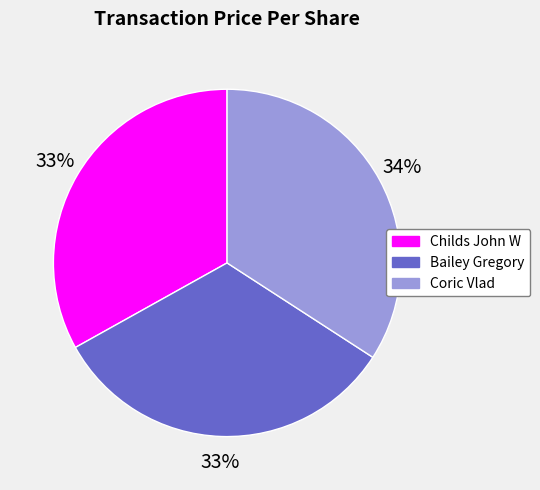

To the nearest percent, what is the difference between the largest and smallest slice percentages?

1%